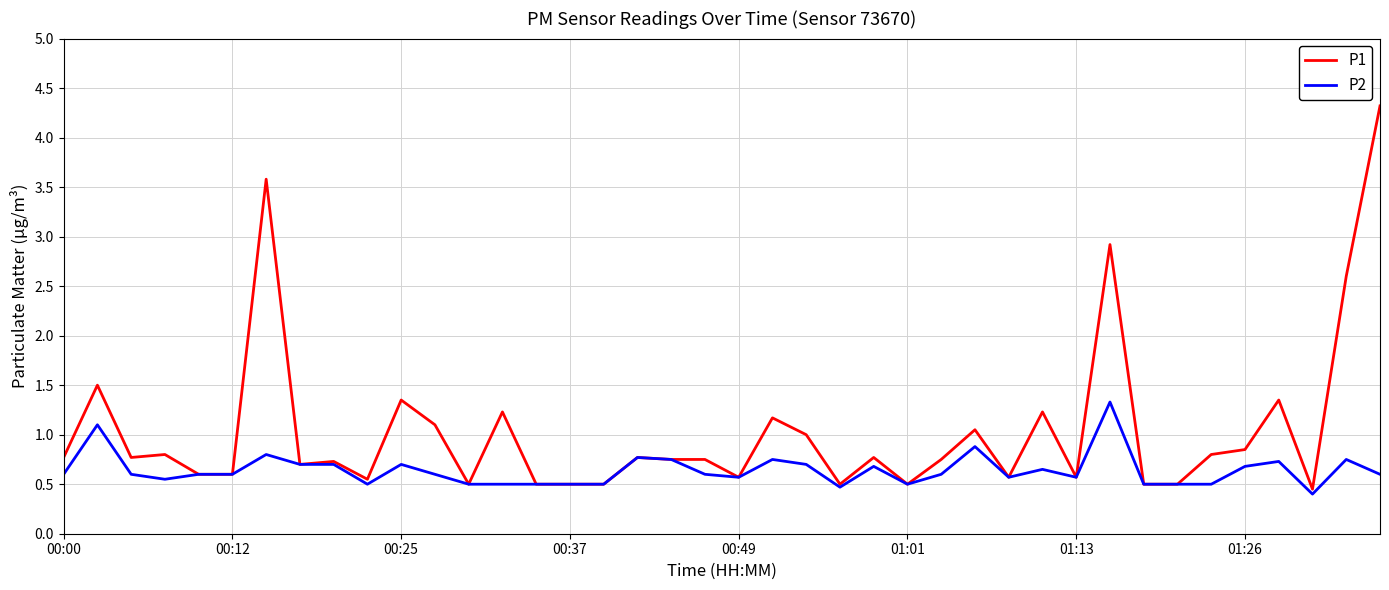

Rank the series by their average value, from highest to lowest.

P1, P2